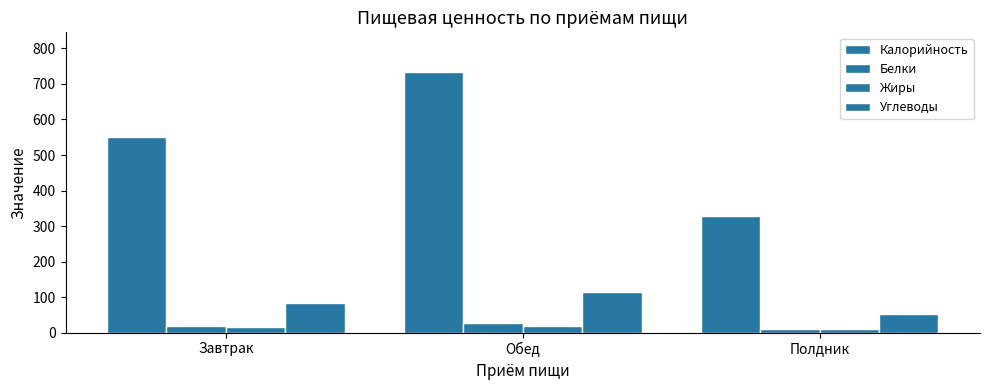

Where is Углеводы nearest to the value 83?

Завтрак